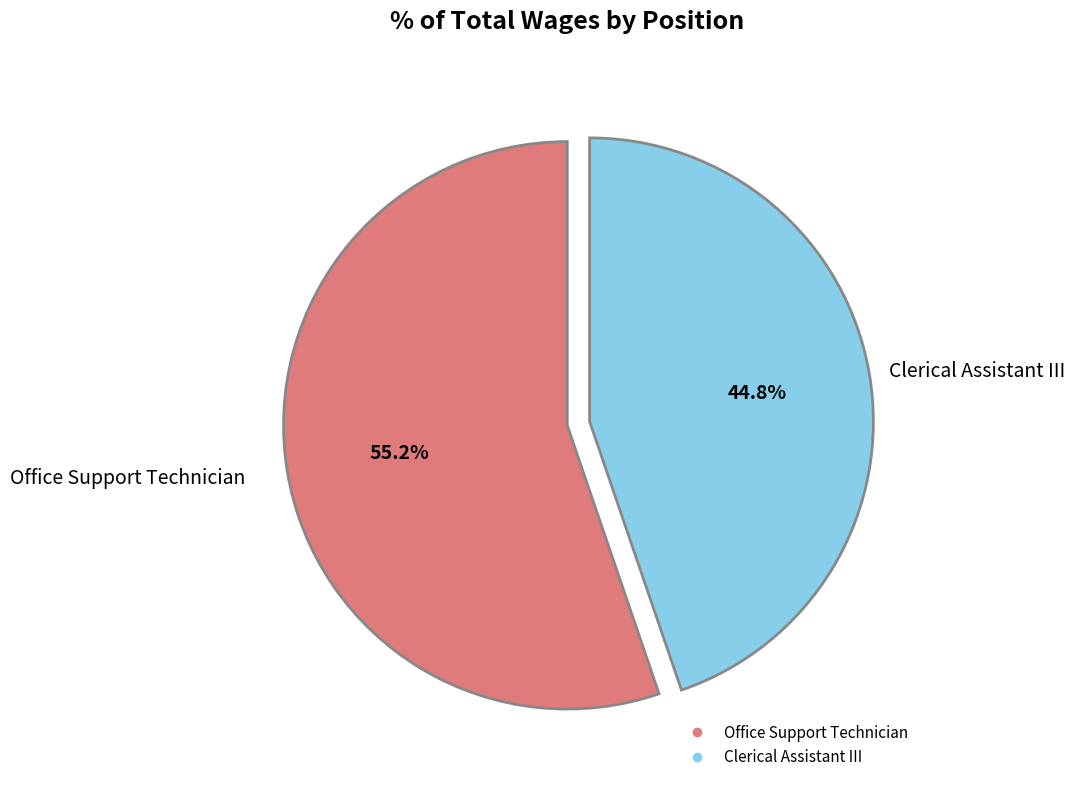

Which slice is the smallest?

Clerical Assistant III